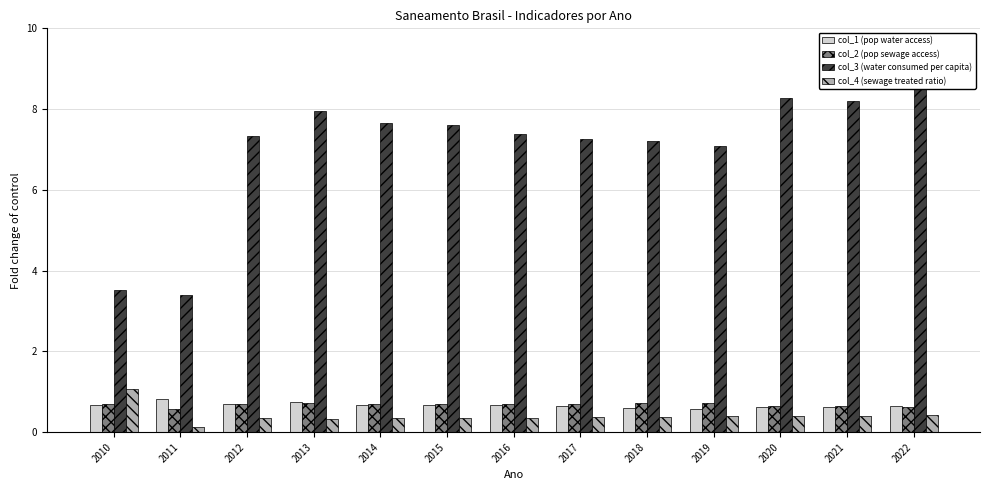

What is the value of the col_3 (water consumed per capita) bar at the 13th from the left?

9.0